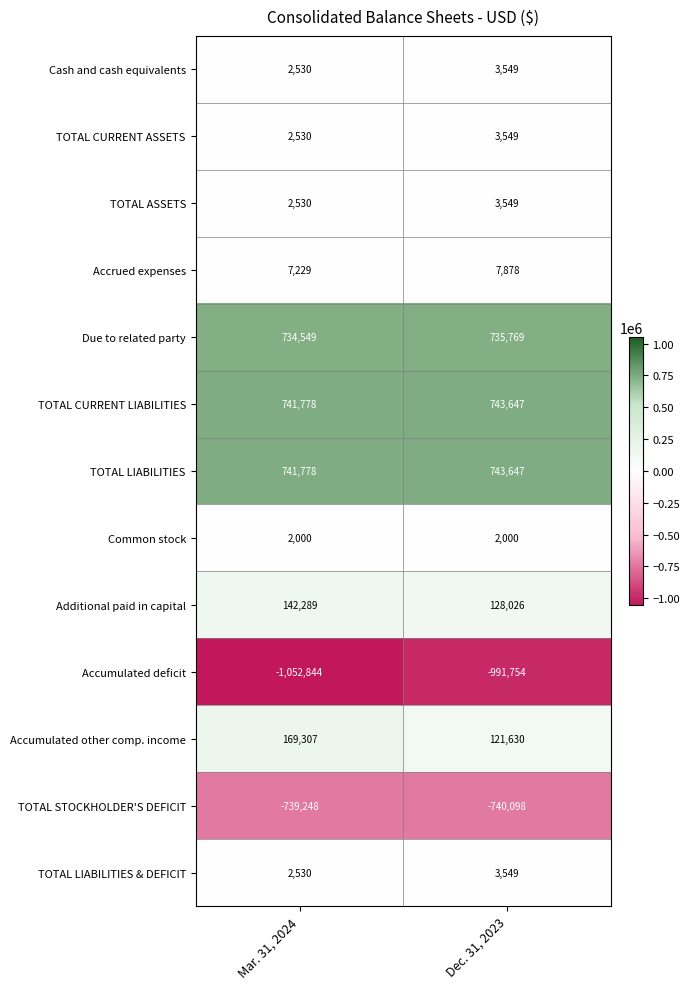

List the labels in order of Accumulated deficit value, largest first.

Dec. 31, 2023, Mar. 31, 2024